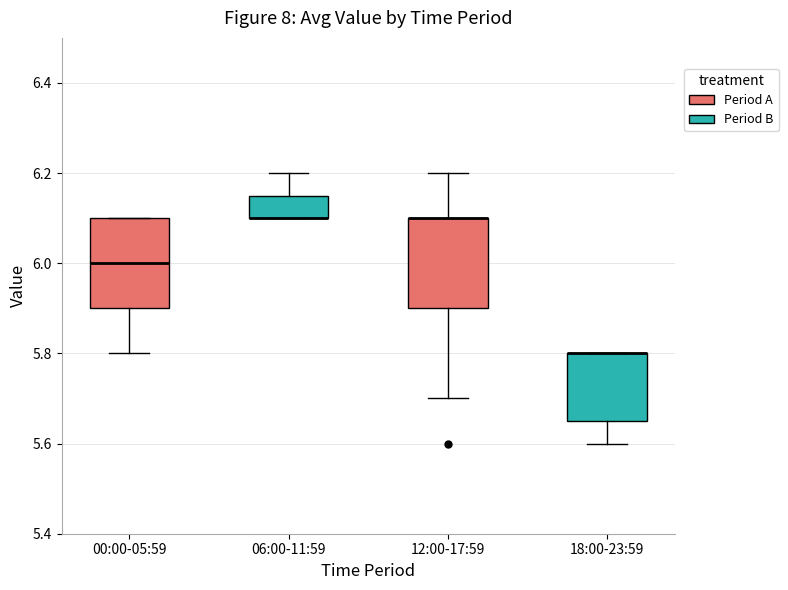

Reading left to right, read every box against the y-axis: the position of its median line, the range the box covers, and the ends of its whiskers. The values are not printed on the chart, so give them approximately, as read against the axis.

00:00-05:59: median 6.00, box 5.90 to 6.10, whiskers 5.80 to 6.10
06:00-11:59: median 6.10 (drawn on the box's lower edge), box 6.10 to 6.16, whiskers 6.10 to 6.20
12:00-17:59: median 6.10 (drawn on the box's upper edge), box 5.90 to 6.10, whiskers 5.70 to 6.20
18:00-23:59: median 5.80 (drawn on the box's upper edge), box 5.66 to 5.80, whiskers 5.60 to 5.80